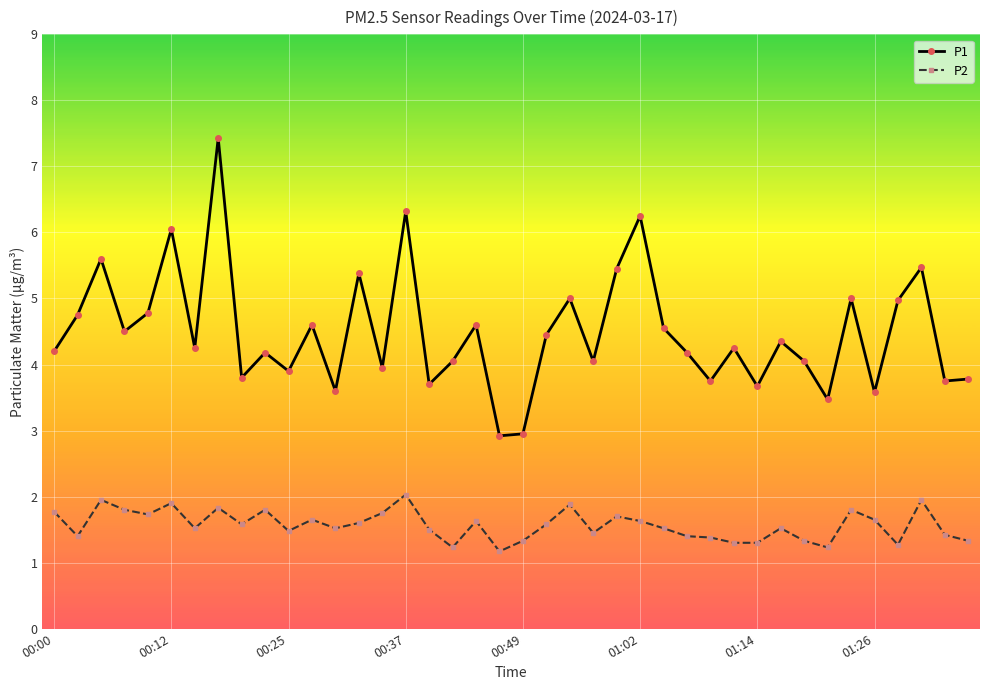

What is the minimum value for P1?

2.9